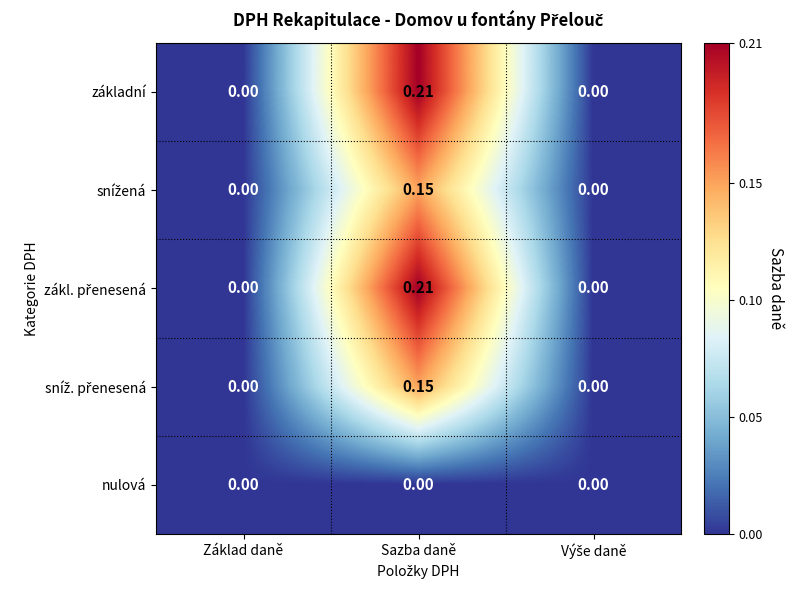

At which category is the sum across all series the highest?

Sazba daně